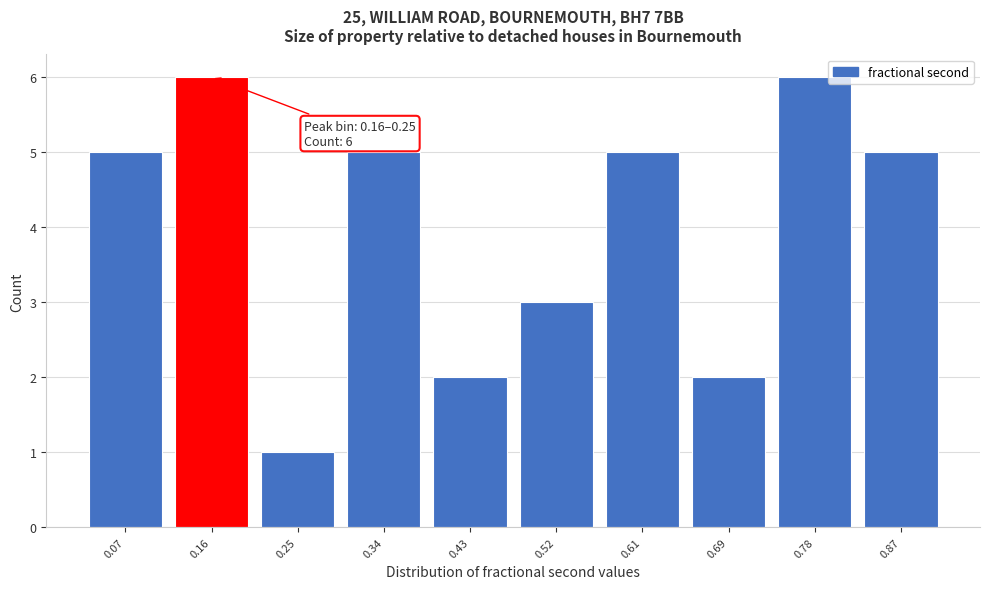

Reading left to right, transcribe all the data shown in this chart.

5	6	1	5	2	3	5	2	6	5